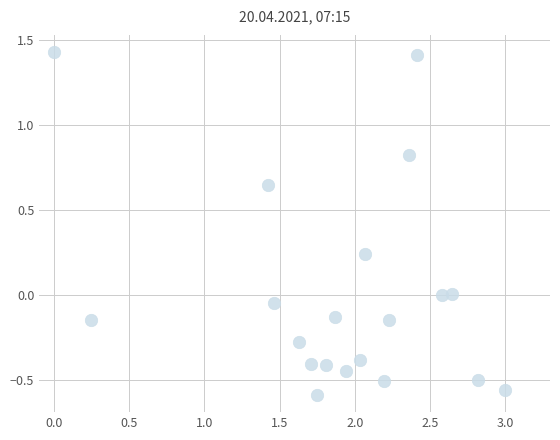

What is the range of X values (max minus min)?

3.0